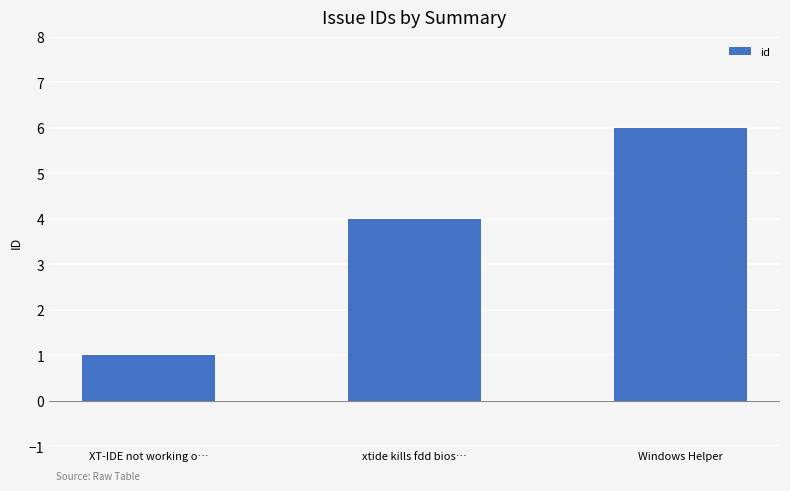

What position from the left is Windows Helper?

3